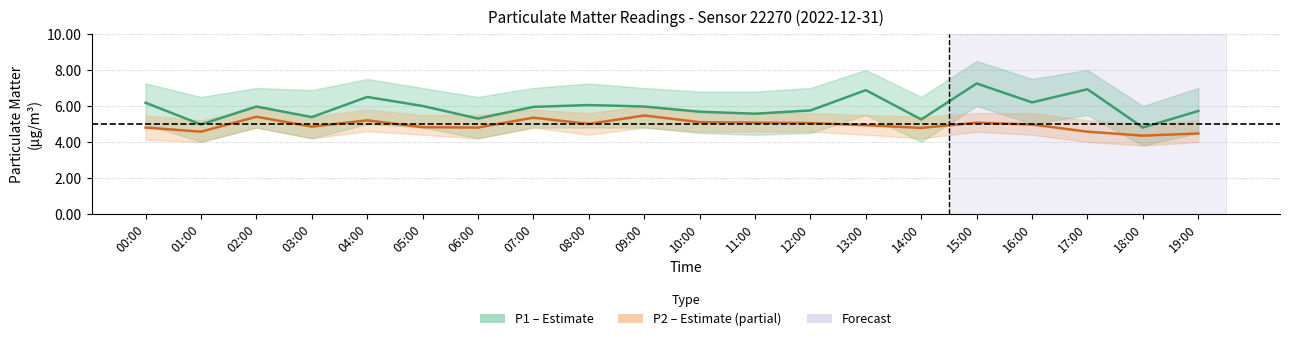

List the labels in order of P2 (PM2.5) value, largest first.

09:00, 02:00, 07:00, 04:00, 10:00, 11:00, 15:00, 12:00, 08:00, 16:00, 13:00, 03:00, 05:00, 00:00, 06:00, 14:00, 01:00, 17:00, 19:00, 18:00